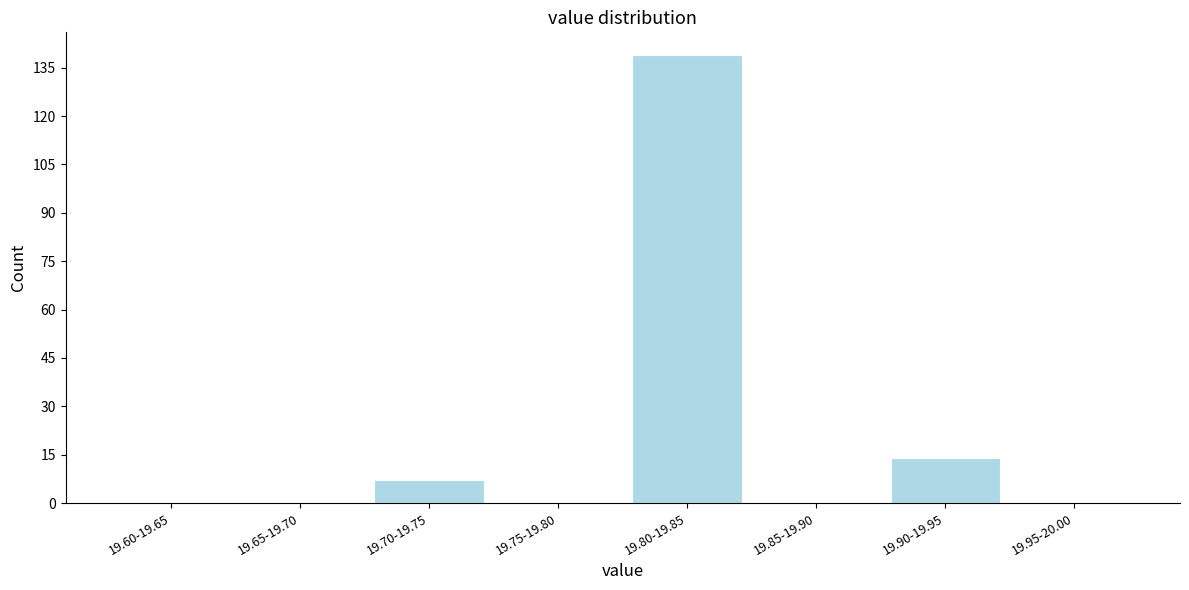

Reading right to left, what are all the values shown in this chart?

19.95-20.00=0	19.90-19.95=14	19.85-19.90=0	19.80-19.85=139	19.75-19.80=0	19.70-19.75=7	19.65-19.70=0	19.60-19.65=0